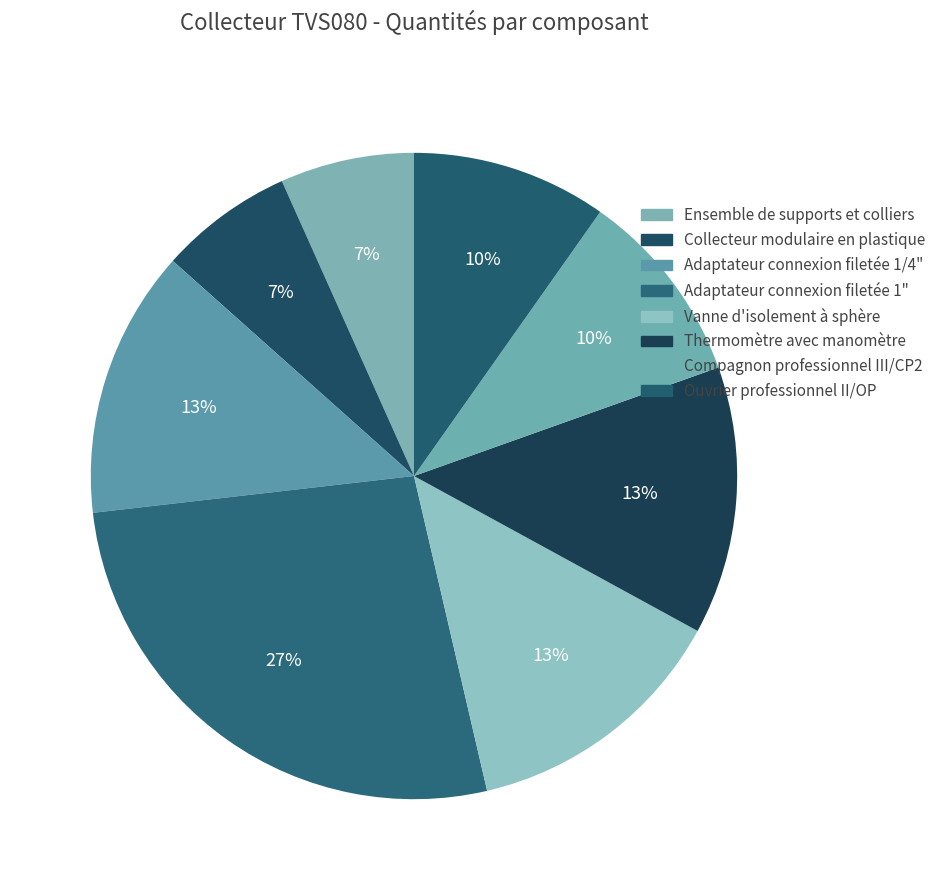

To the nearest percent, what percentage of the pie is Adaptateur connexion filetée 1"?

27%